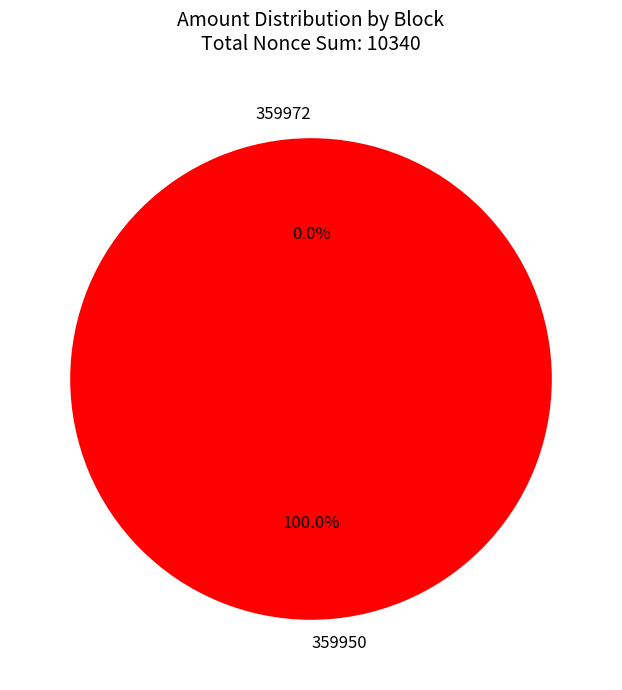

Rank the categories by value from highest to lowest.

359950, 359972